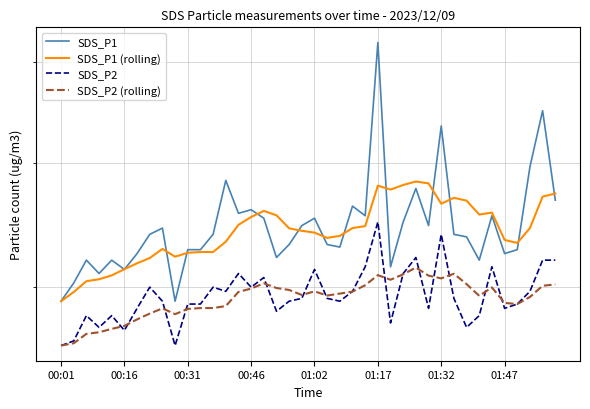

After their last crossing, which series has the higher values: SDS_P2 (rolling) or SDS_P2?

SDS_P2 (rolling)